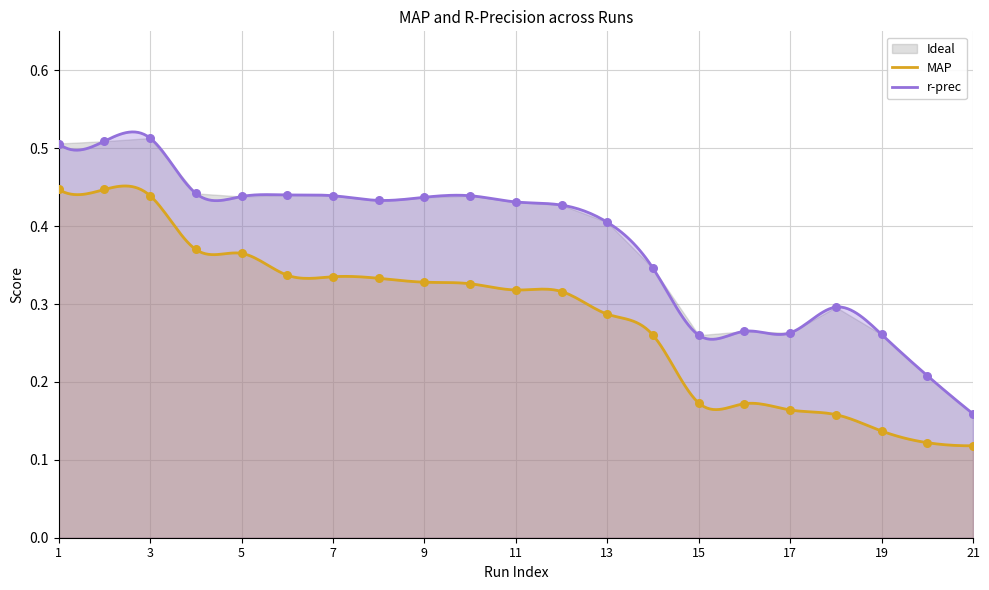

Which series has the widest spread of Y values?

r-prec